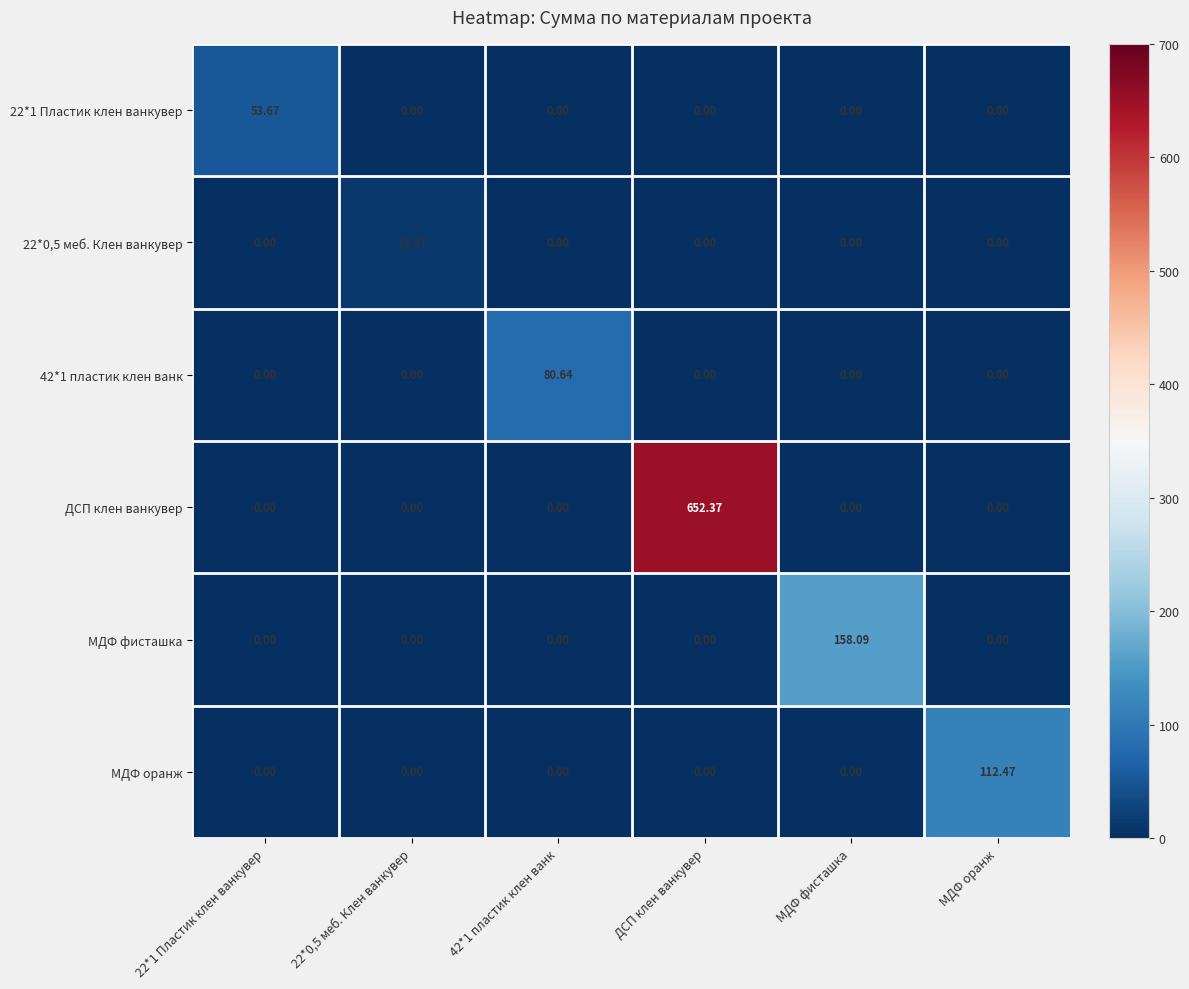

At how many categories does at least one series exceed 266?

1